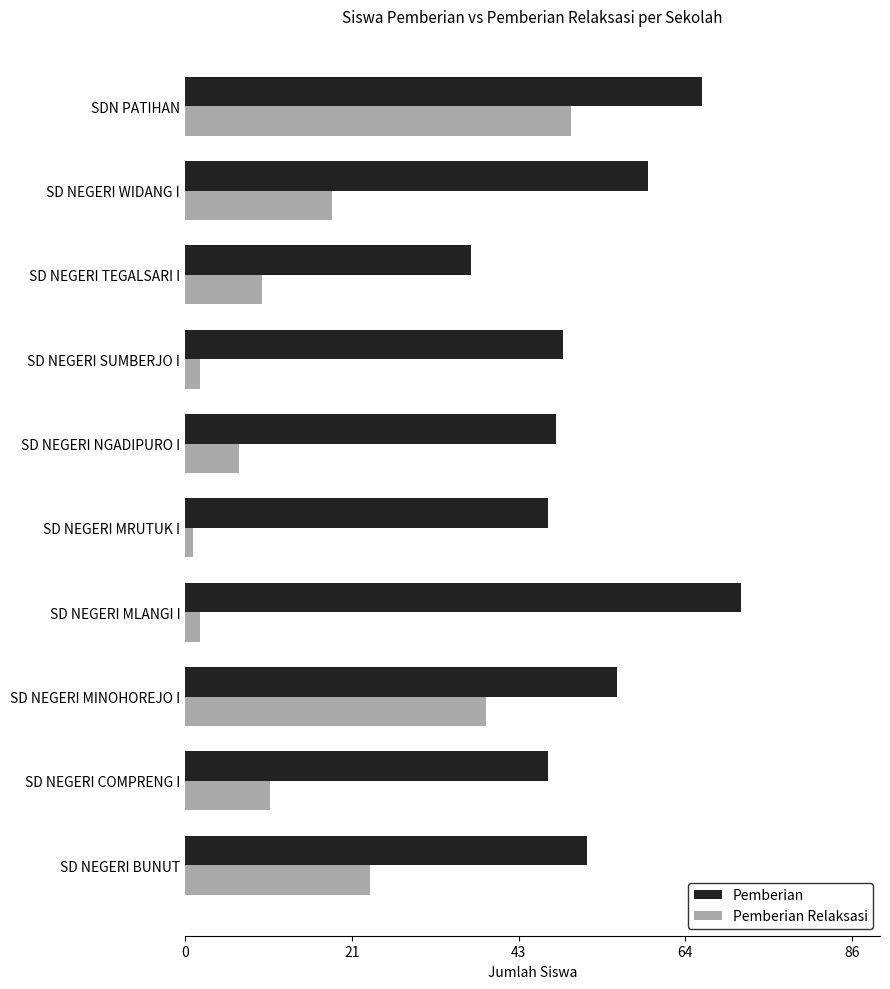

Which series has the largest total across all categories?

Pemberian